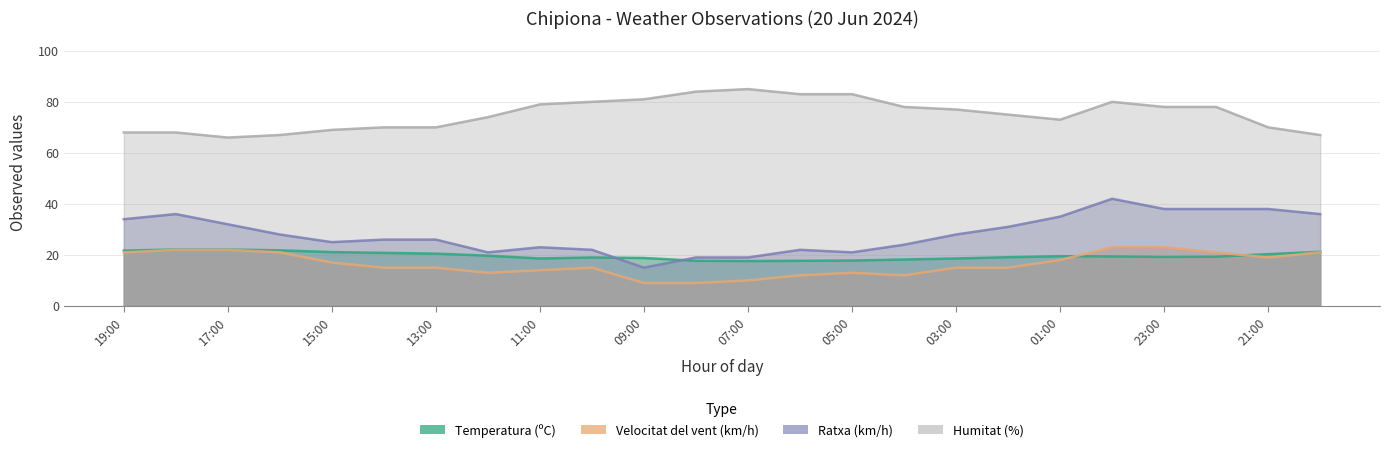

Where is Humitat (%) nearest to the value 75?

02:00